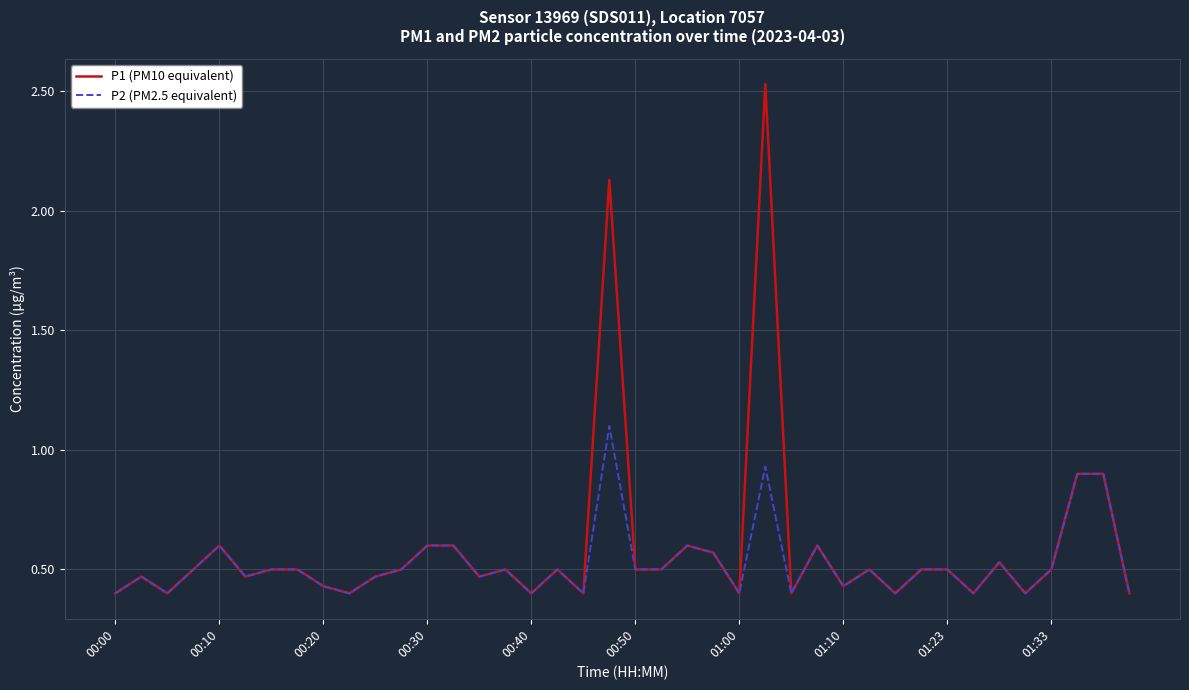

Rank the series by their maximum value, from highest to lowest.

P1 (PM10 equivalent), P2 (PM2.5 equivalent)